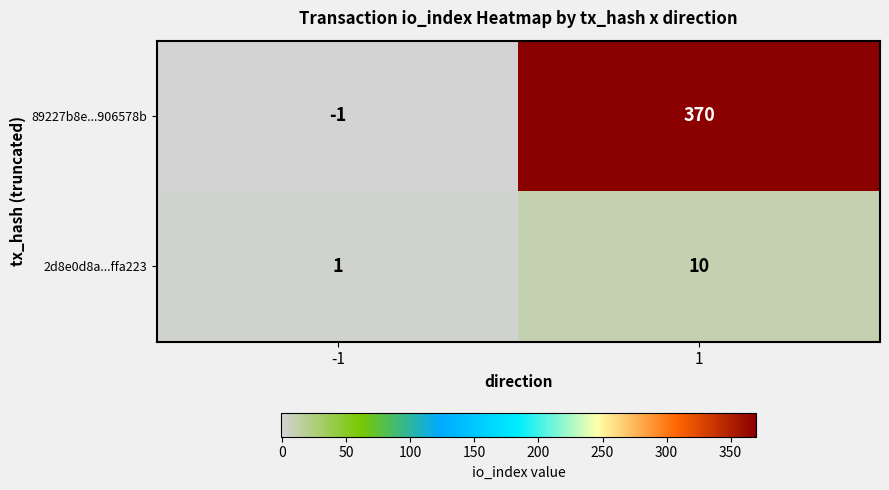

At how many categories does at least one series exceed 80?

1